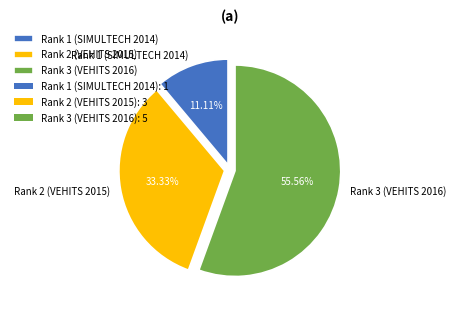

Do Rank 2 (VEHITS 2015) and Rank 1 (SIMULTECH 2014) together represent more than half of the pie?

No